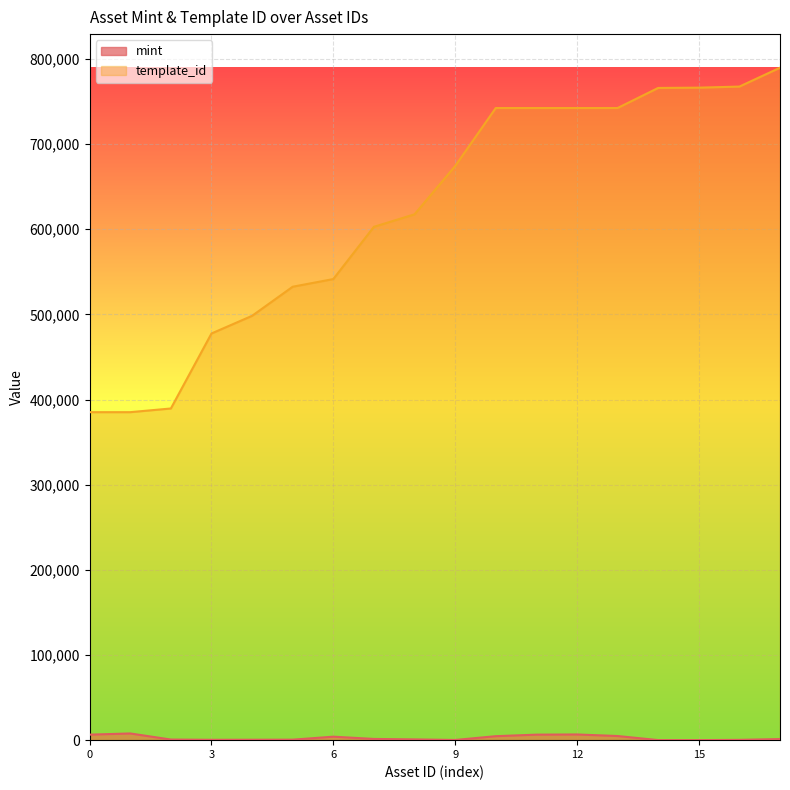

What is the difference between the maximum and minimum values in the template_id series?

404477